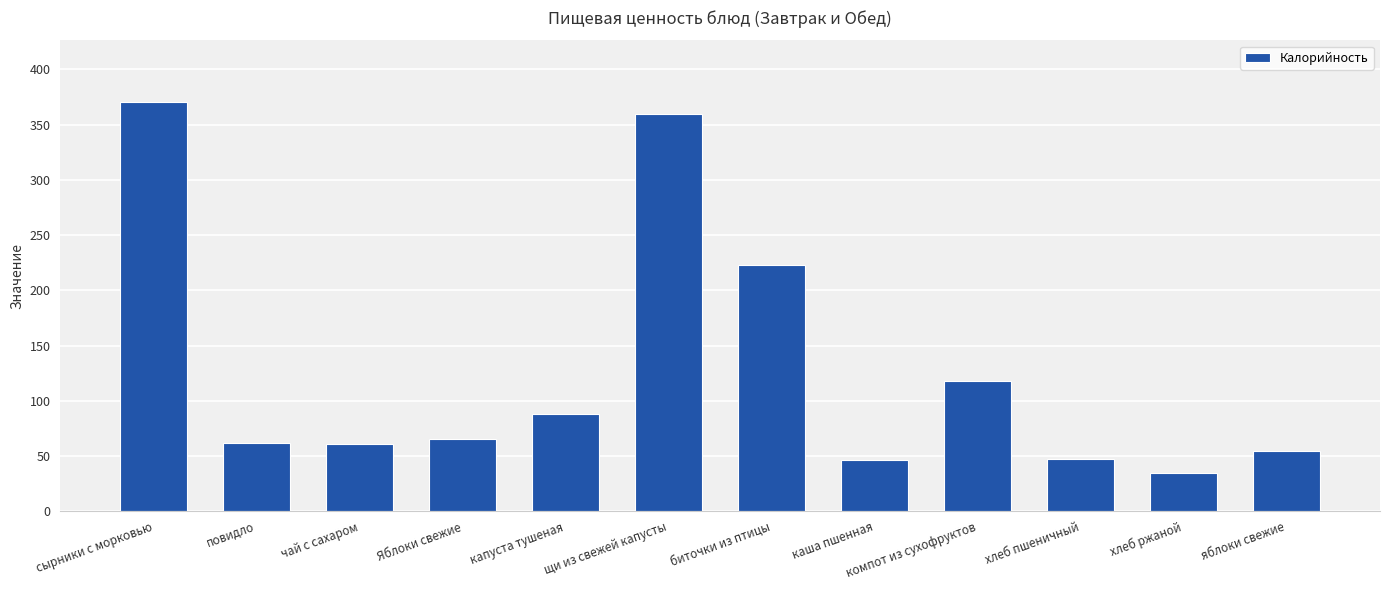

What is the smallest value displayed?

34.8